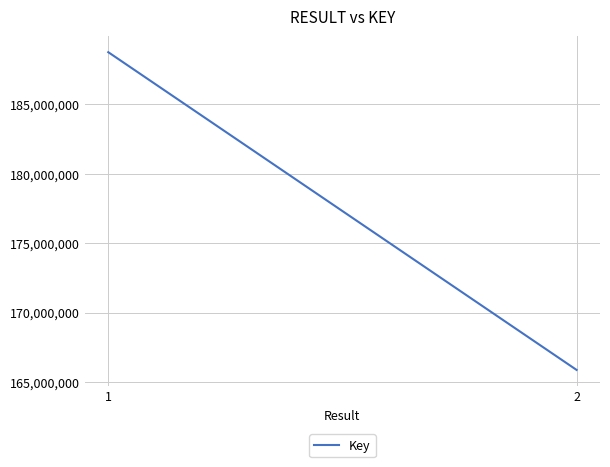

How many values are between 165868395 and 188741981?

2